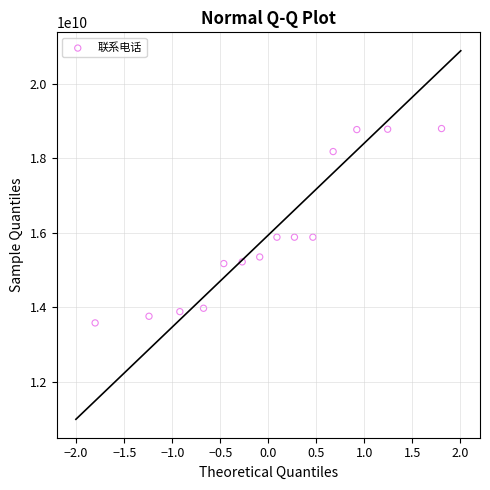

What is the range of Y values (max minus min)?

5221134111